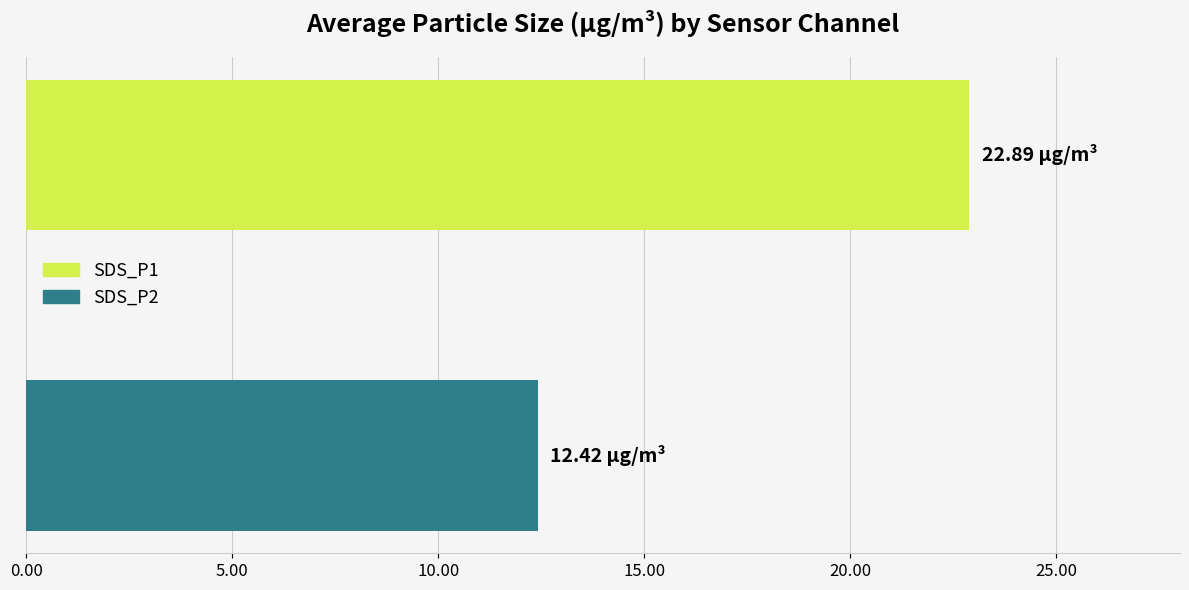

What is the lowest value of the SDS_P2 series?

12.4